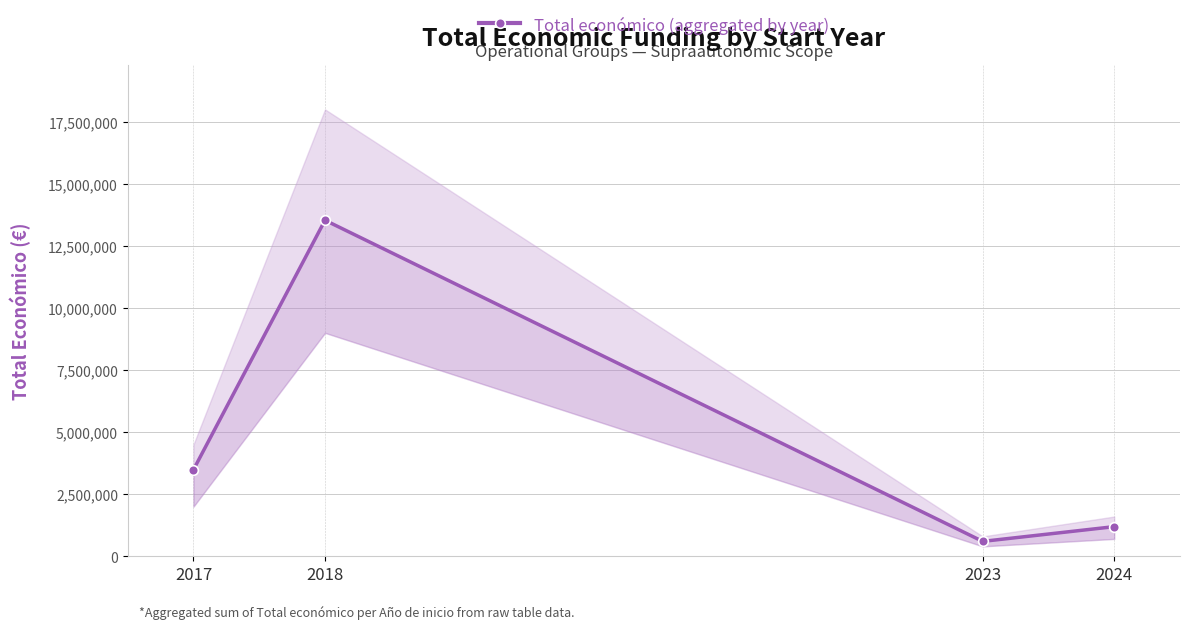

How many lines are shown in the chart?

1